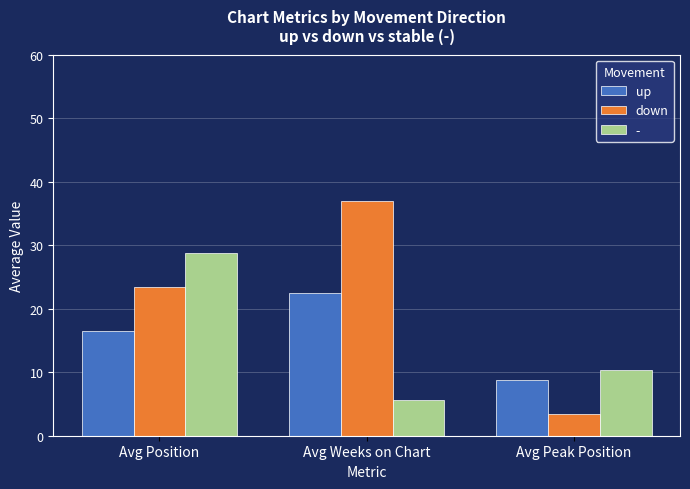

Which label corresponds to the largest value in the chart?

Avg Weeks on Chart